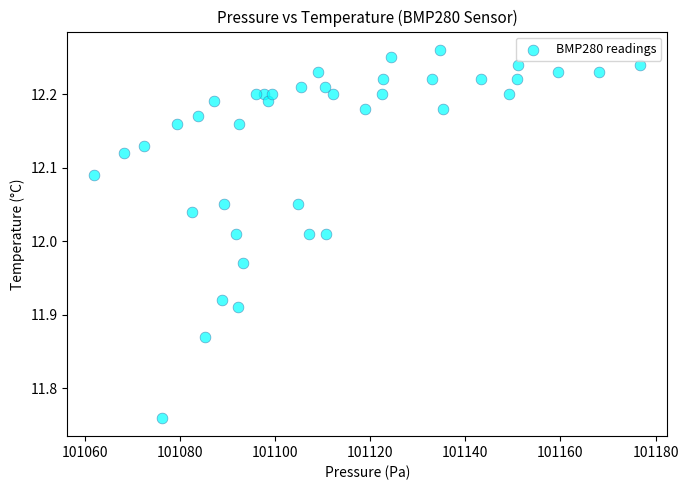

What is the range of Y values (max minus min)?

0.5